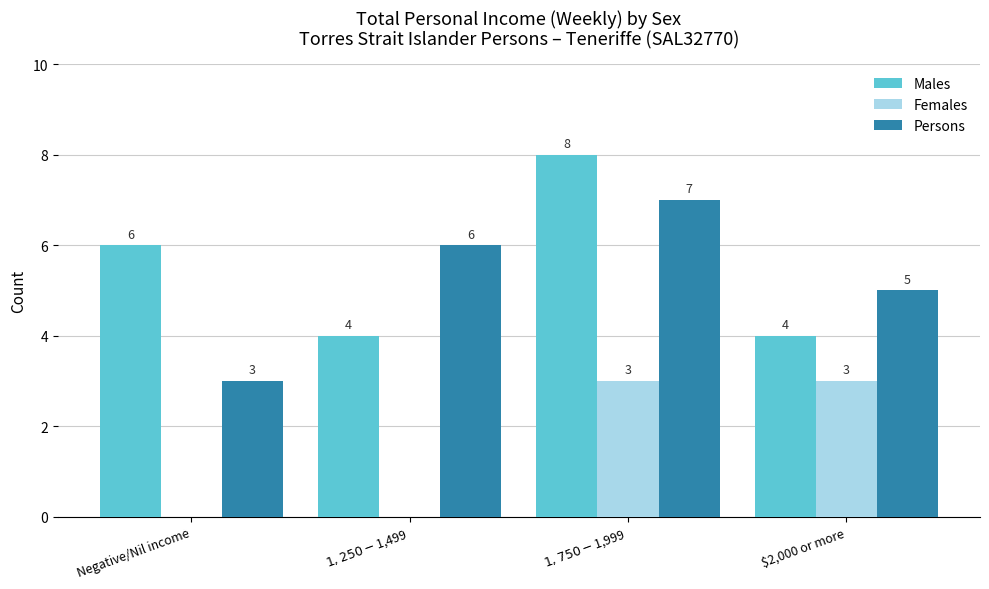

What is the highest value of the Males series?

8